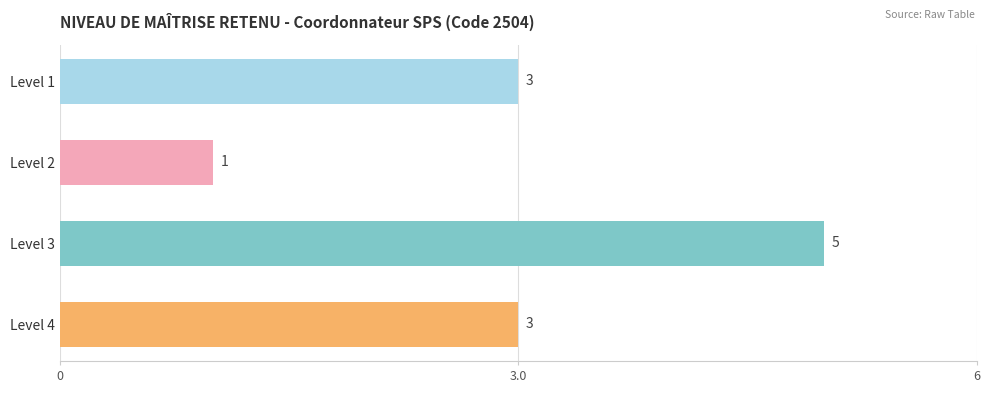

Are the bars horizontal?

Yes